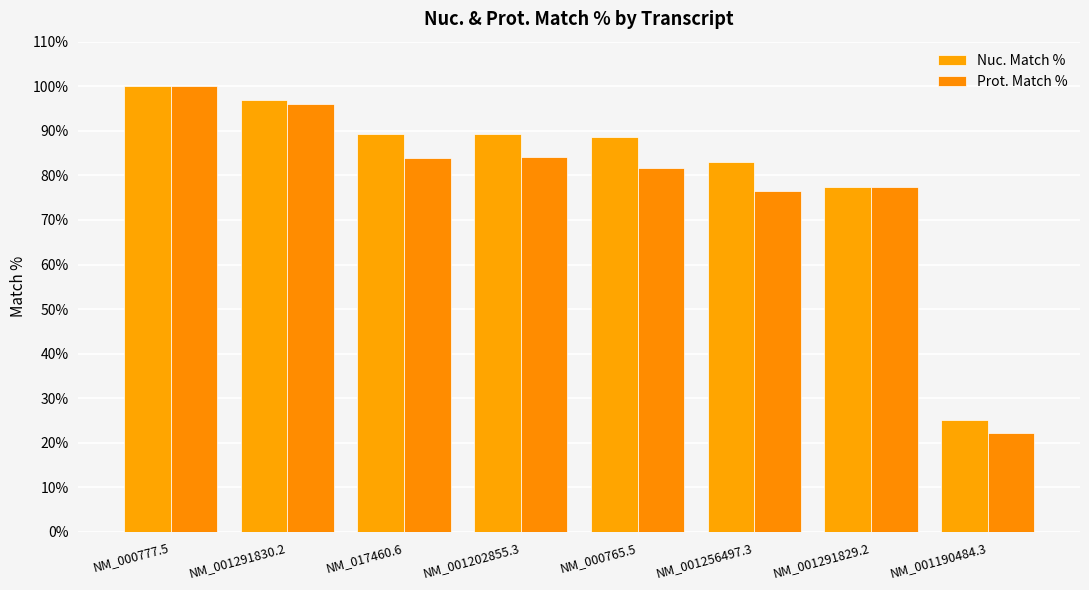

True or false: Nuc. Match % has a value of 89.2 at NM_017460.6.

True